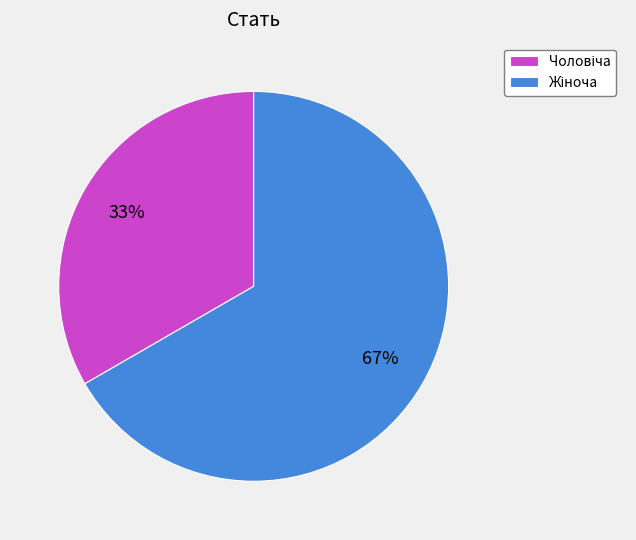

To the nearest percent, what is the average slice percentage?

50%